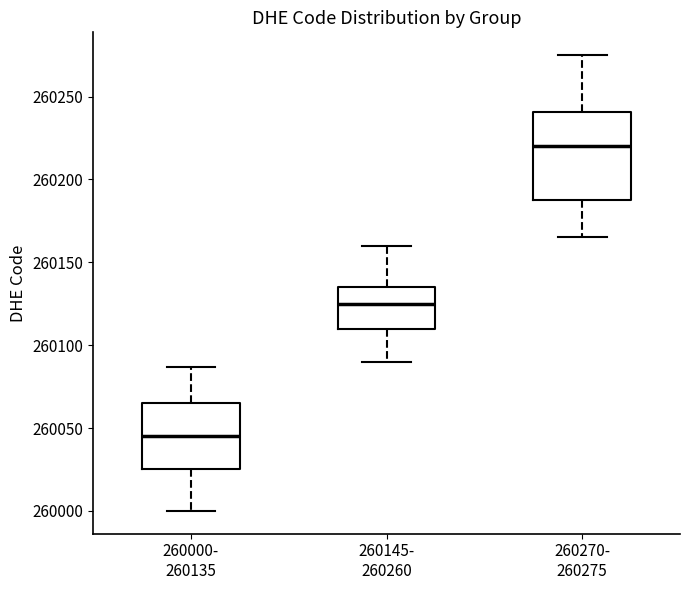

Reading left to right, transcribe this box plot: for each box, give where its median line is, the range the box spans, and where its two whiskers end, as read against the y-axis. The values are not printed on the chart, so give them approximately, as read against the axis.

260000- 260135: median 260045, box 260025 to 260065, whiskers 260000 to 260085
260145- 260260: median 260125, box 260110 to 260135, whiskers 260090 to 260160
260270- 260275: median 260220, box 260190 to 260240, whiskers 260165 to 260275